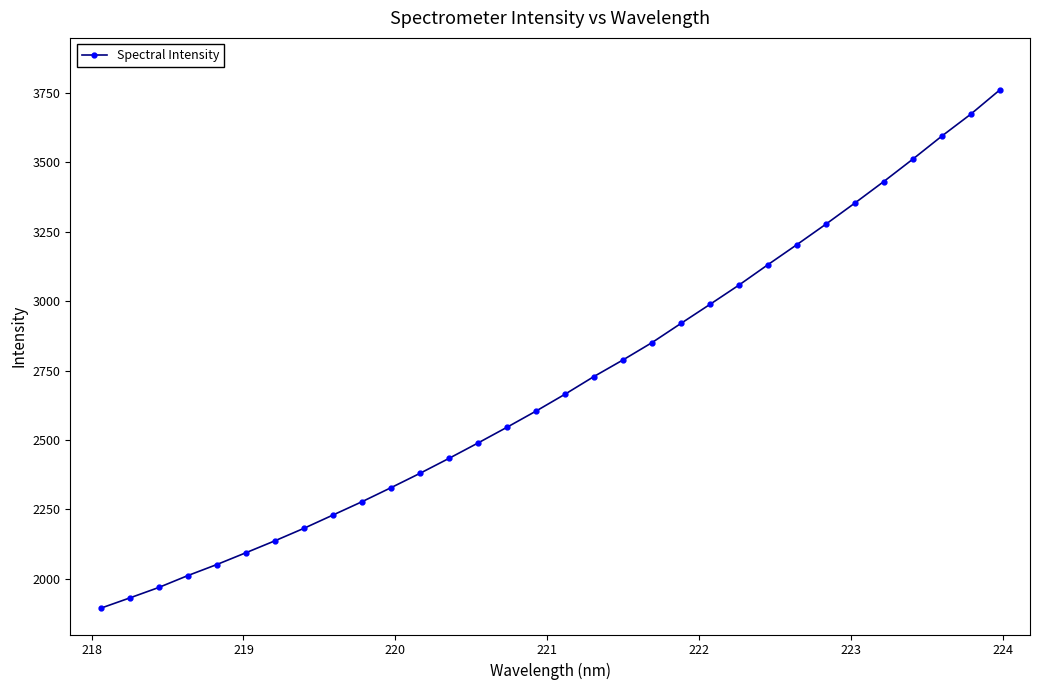

Count the number of values greater than 2664.

16